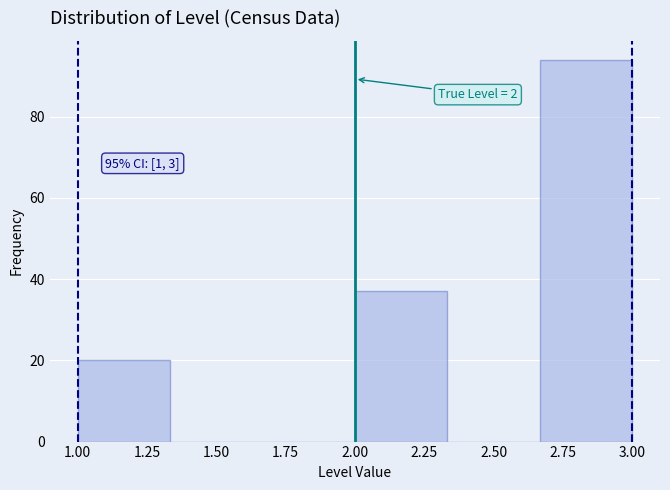

Over which range of the x-axis is the bar tallest?

2.65 to 3.00